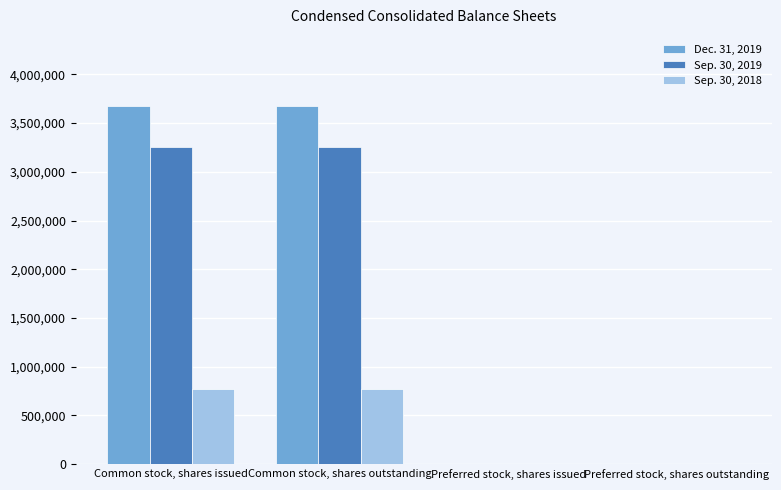

What is the total value across all series at Preferred stock, shares issued?

750